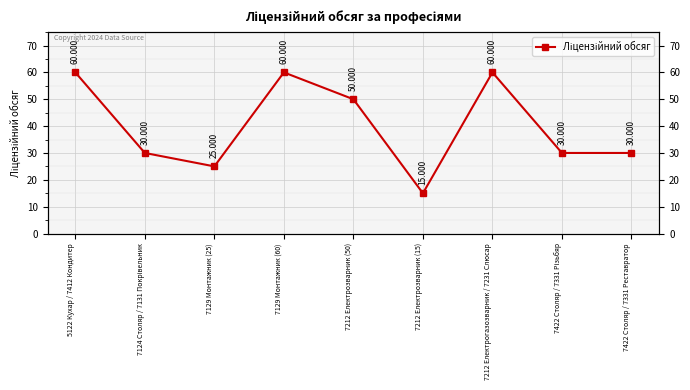

What is the difference between the maximum and minimum values?

45